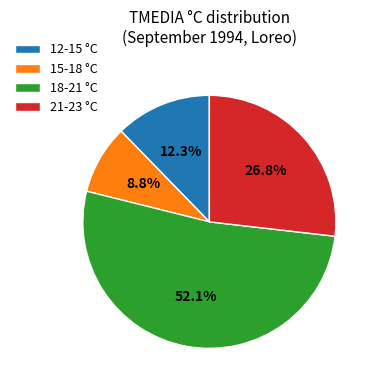

Is 18-21 °C the majority of the pie?

Yes